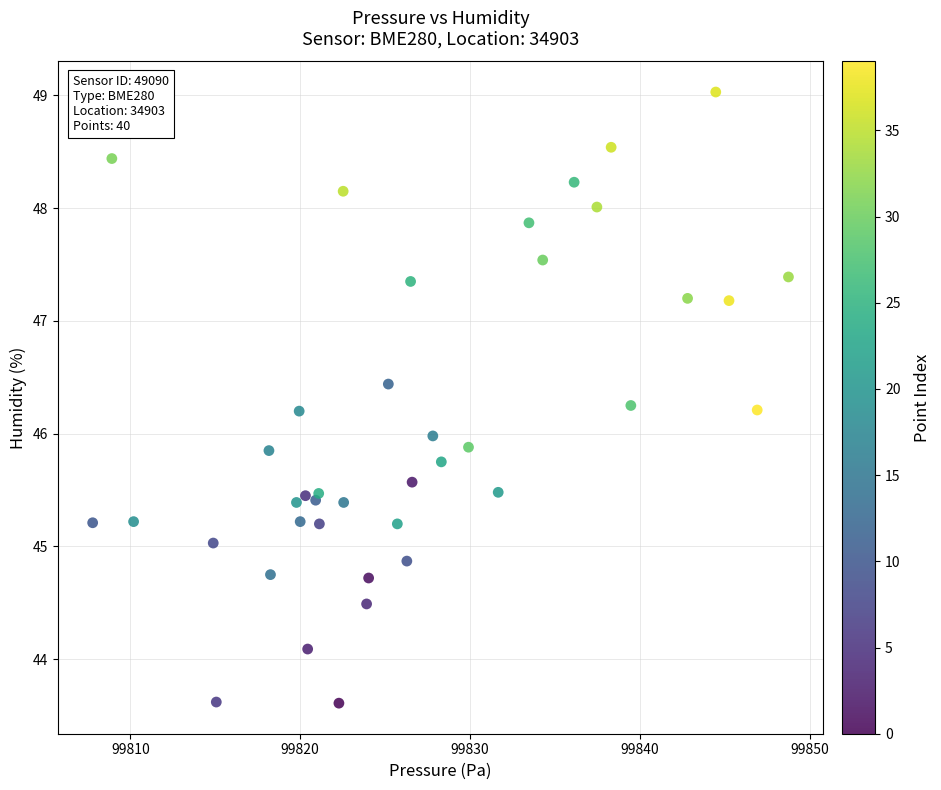

What is the range of X values (max minus min)?

41.0